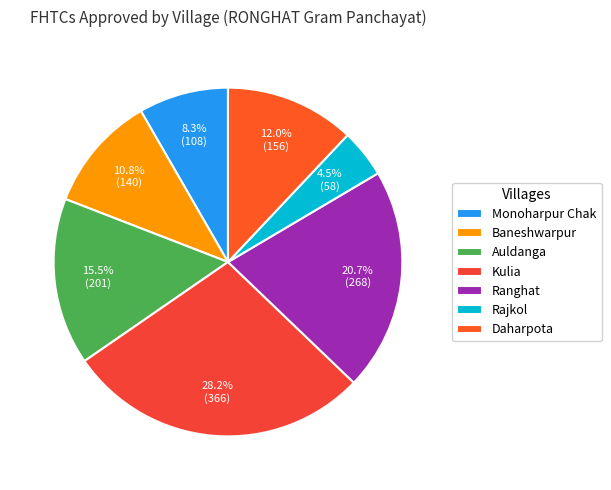

Which slice is the largest?

Kulia